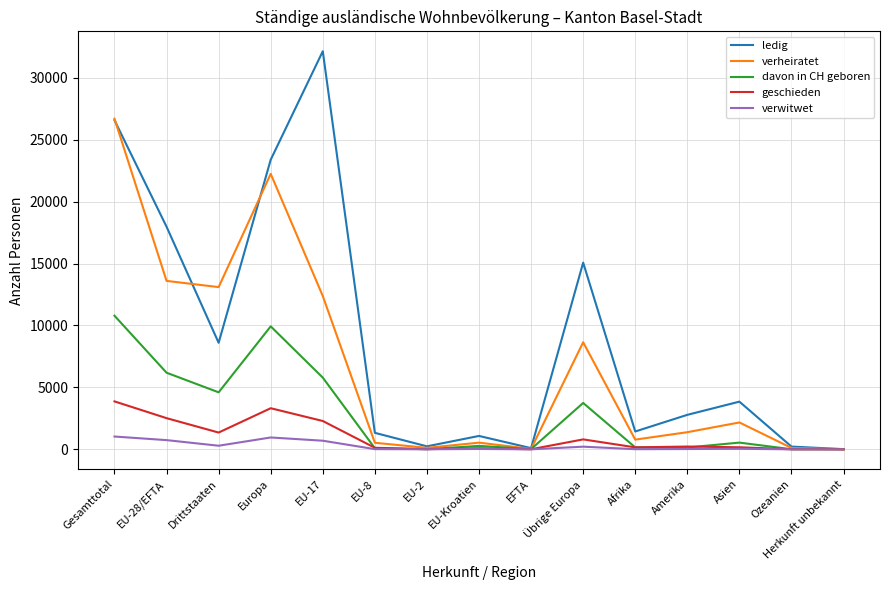

What is the maximum value for geschieden?

3870